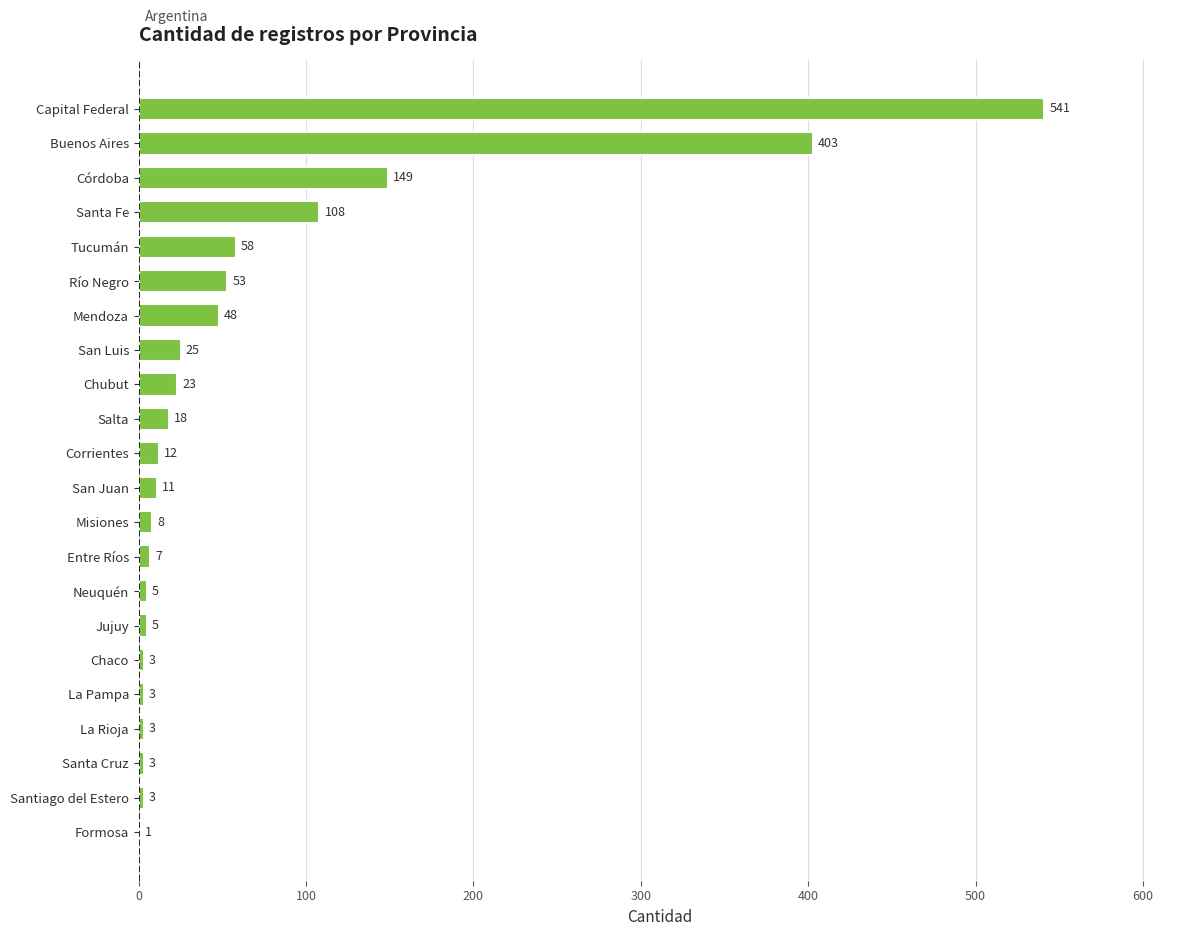

Is it true that the value at Corrientes is 12?

True